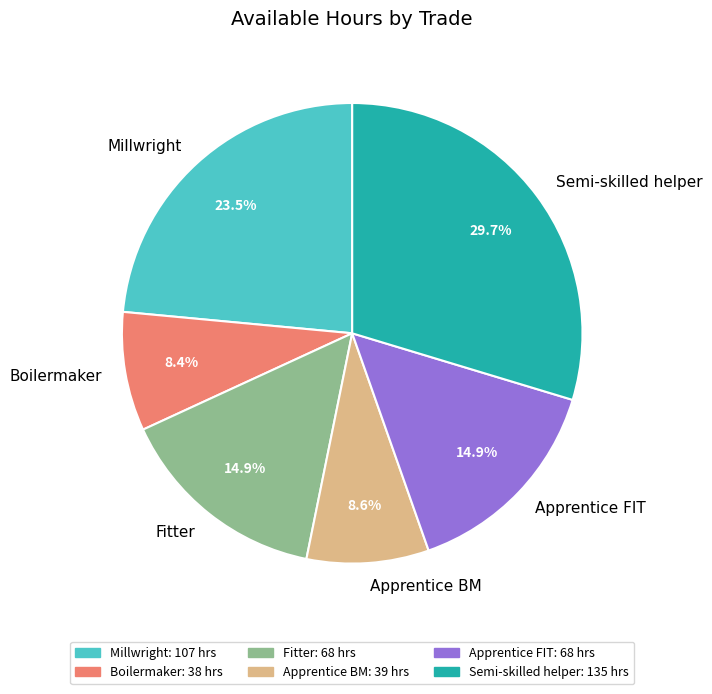

Which has a higher value, Semi-skilled helper or Apprentice FIT?

Semi-skilled helper